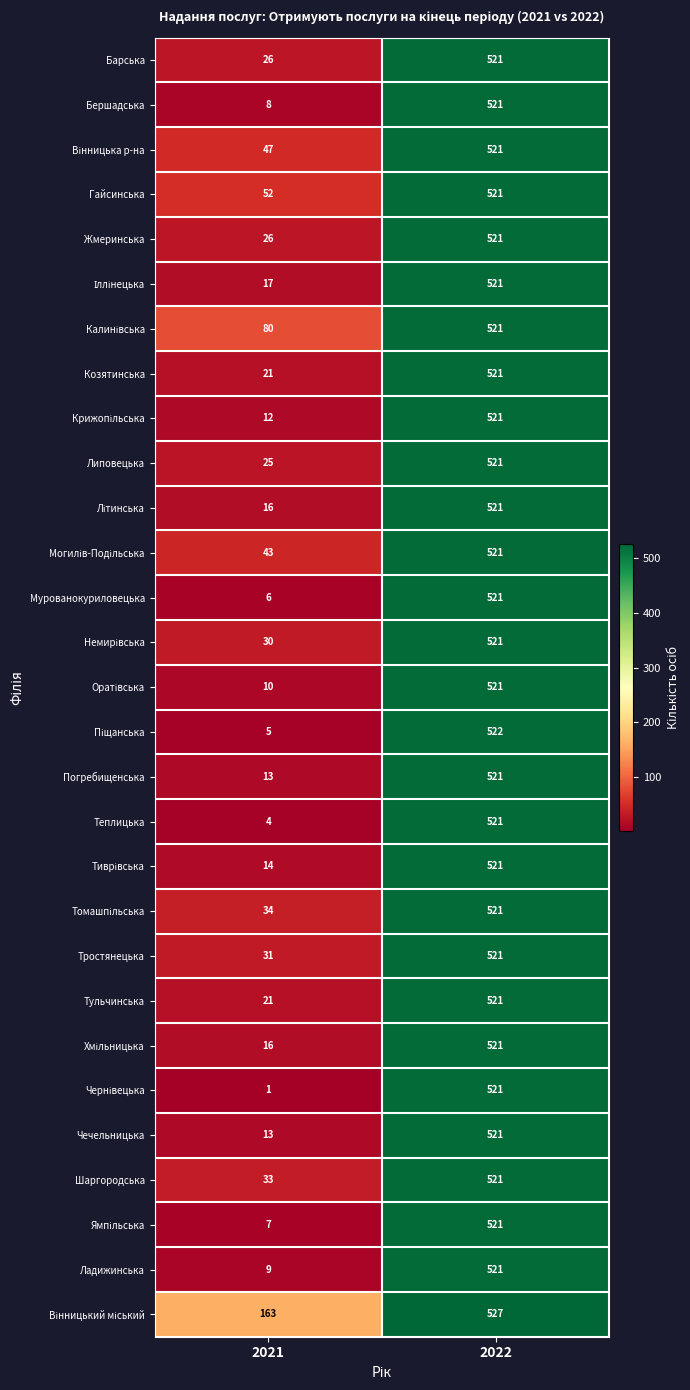

What is the difference between the Жмеринська values at 2021 and 2022?

495